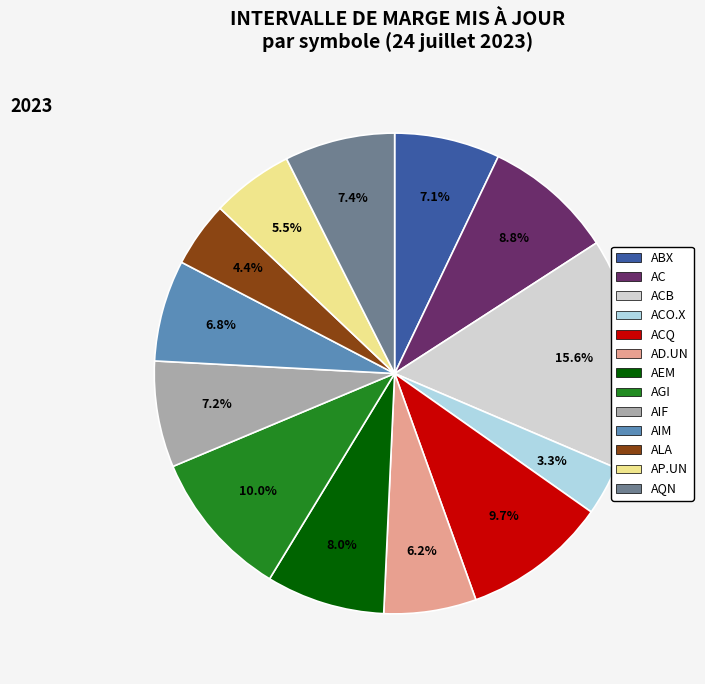

Is there any slice that represents more than half of the pie?

No